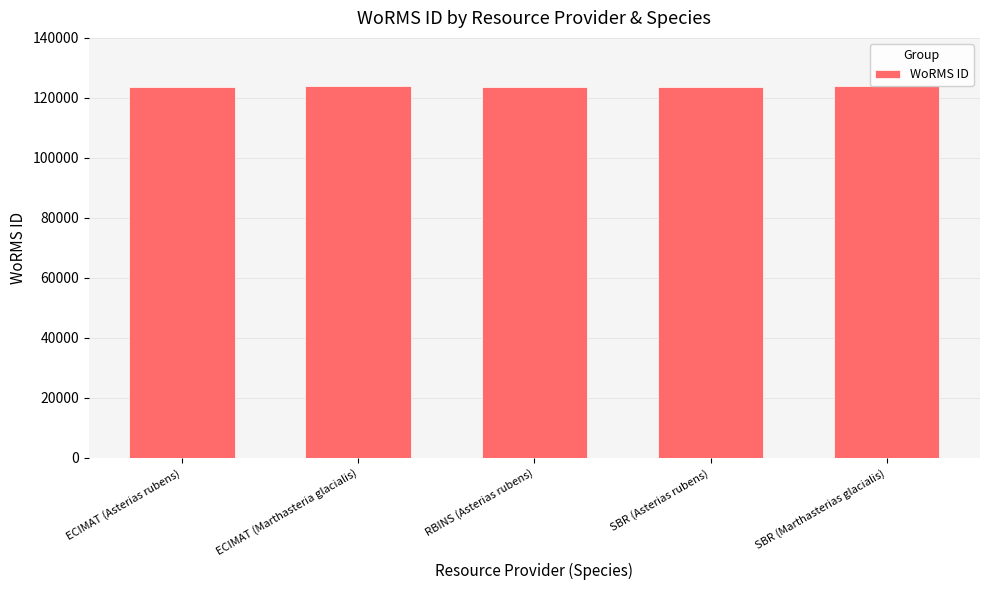

What is the smallest value displayed?

123776